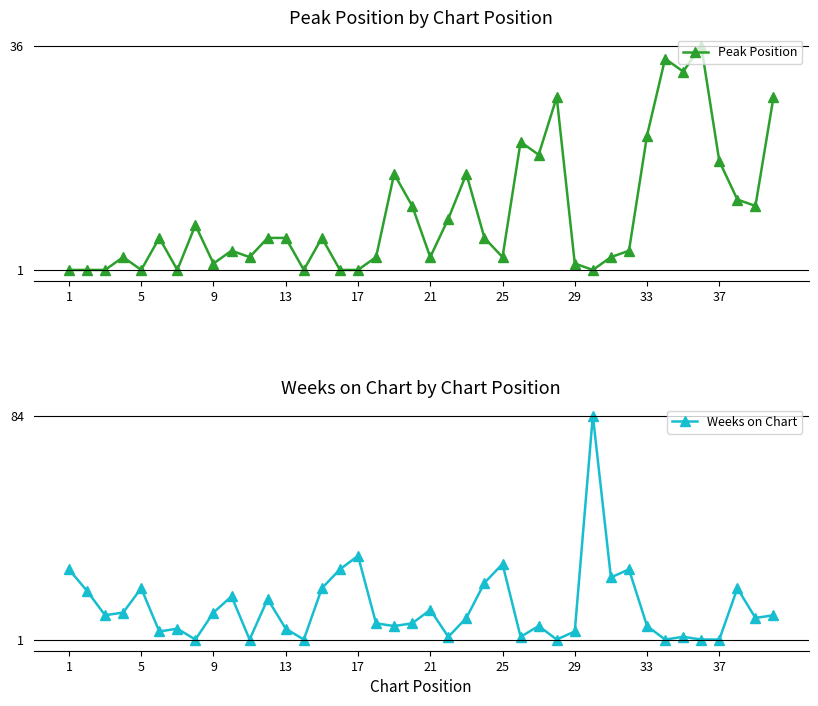

Which series has the largest range (max minus min)?

Weeks on Chart